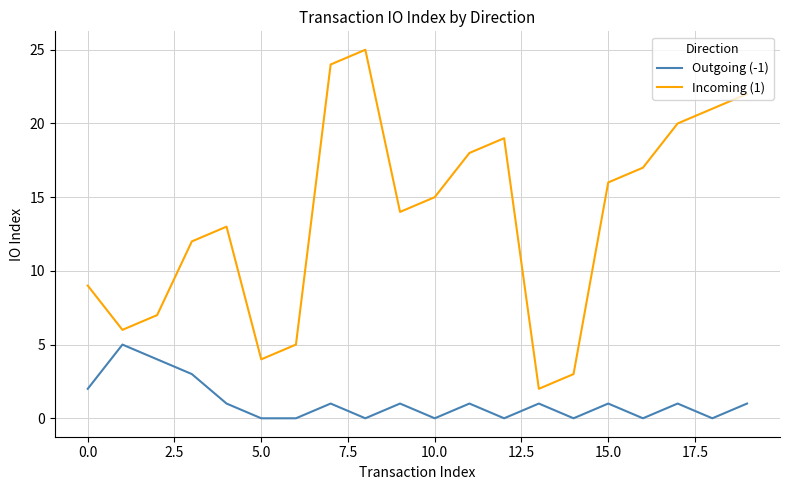

Which series has the largest total across all categories?

Incoming (1)